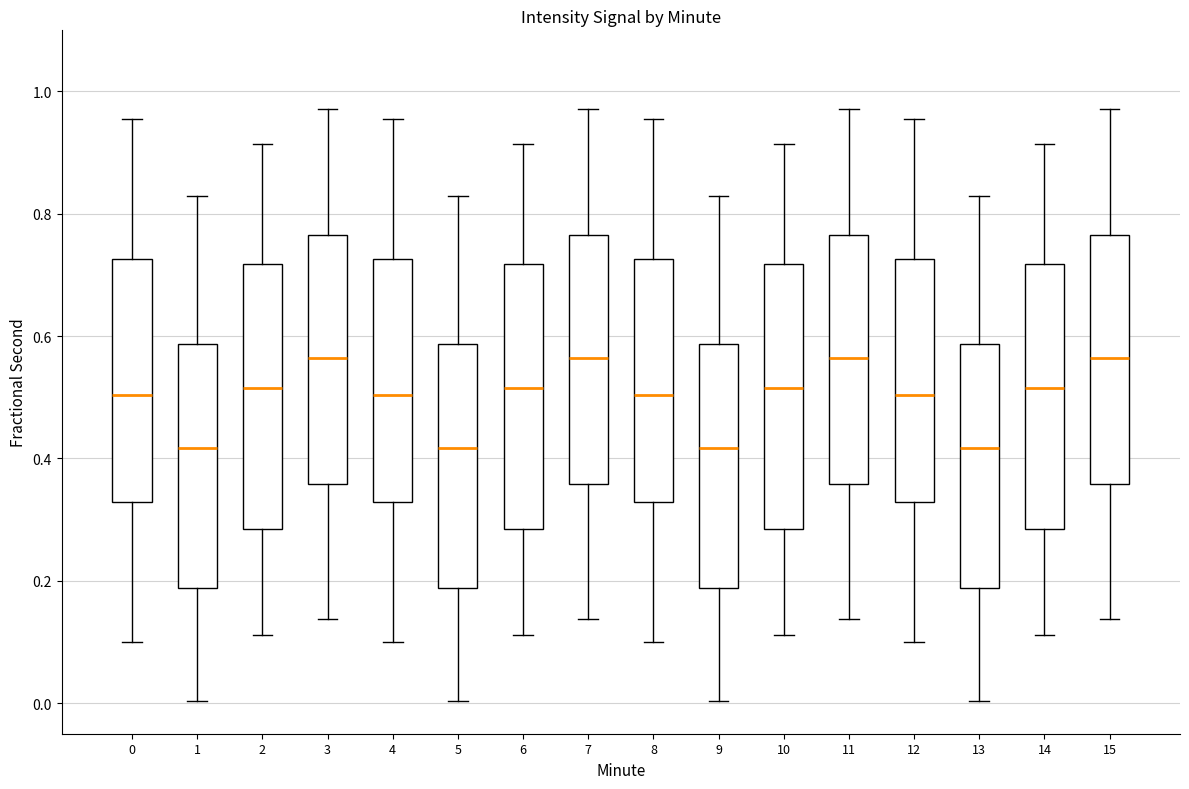

Where is the lower edge of the box at x = 1 on the y-axis? The values are not printed on the chart, so give them approximately, as read against the axis.

0.18